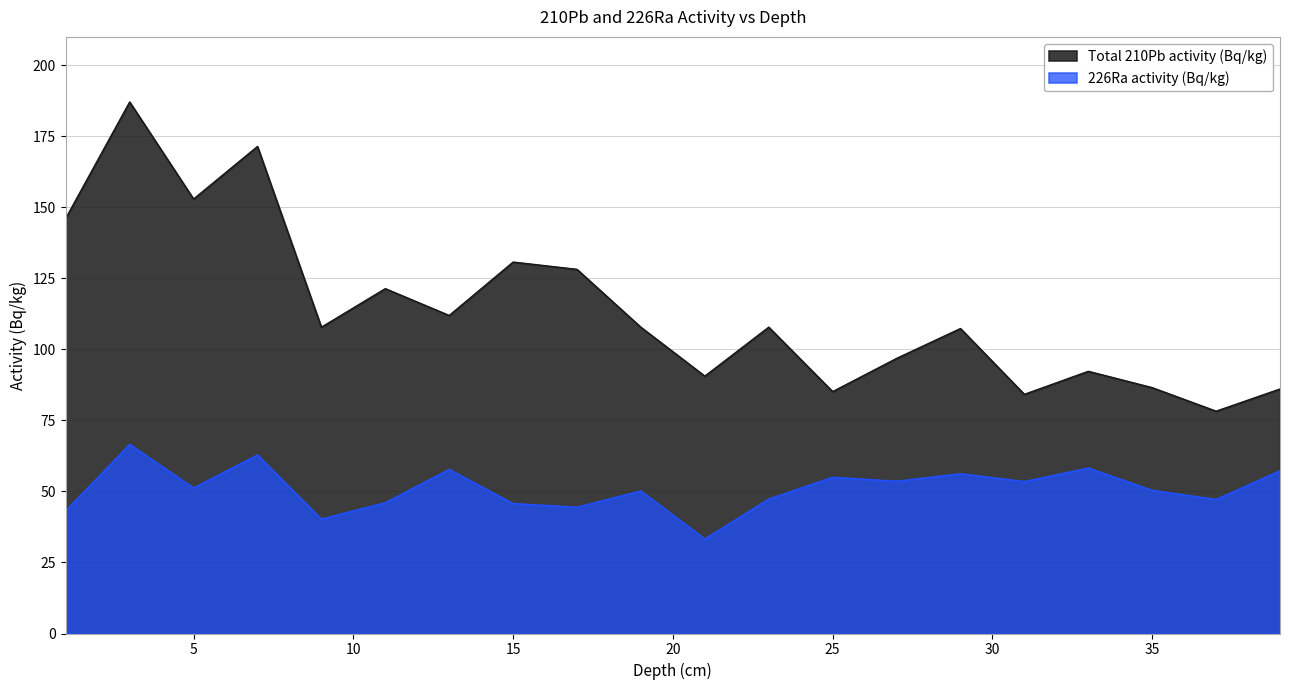

What is the difference between the highest and lowest values at 39?

28.8